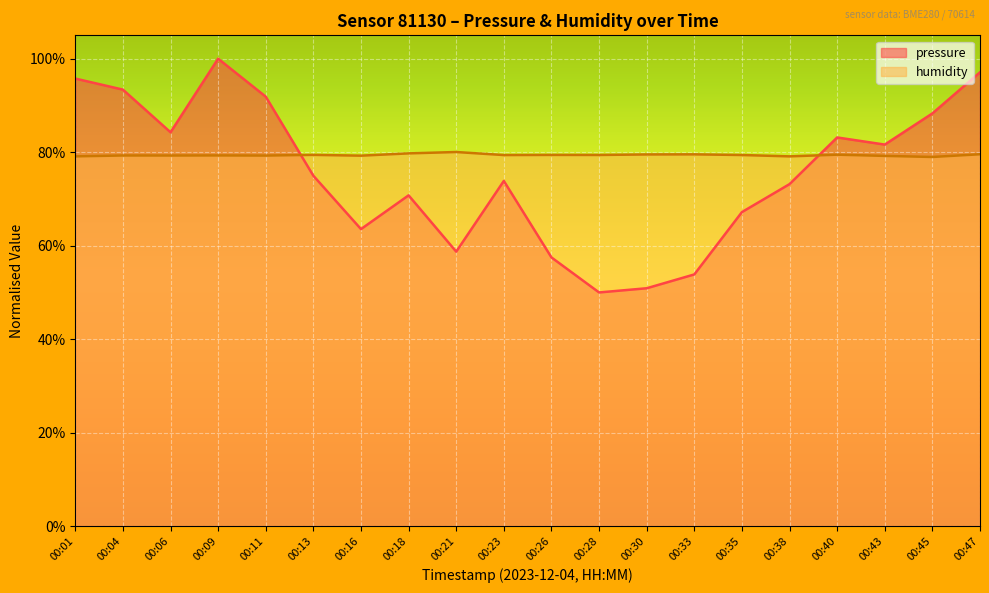

Where is pressure nearest to the value 75?

00:13